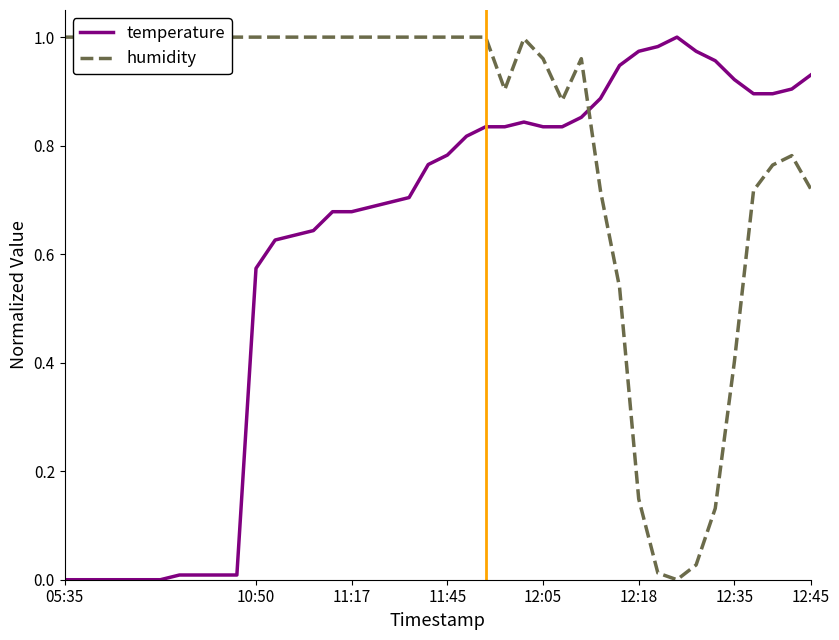

Reading right to left, extract all data points from this chart.

temperature: 0.9	0.9	0.9	0.9	0.9	1.0	1.0	1.0	1.0	1.0	0.9	0.9	0.9	0.8	0.8	0.8	0.8	0.8	0.8	0.8	0.8	0.7	0.7	0.7	0.7	0.7	0.6	0.6	0.6	0.6	0.0	0.0	0.0	0.0	0.0	0.0	0.0	0.0	0.0	0.0
humidity: 0.7	0.8	0.8	0.7	0.4	0.1	0.0	0.0	0.0	0.1	0.5	0.7	1.0	0.9	1.0	1.0	0.9	1.0	1.0	1.0	1.0	1.0	1.0	1.0	1.0	1.0	1.0	1.0	1.0	1.0	1.0	1.0	1.0	1.0	1.0	1.0	1.0	1.0	1.0	1.0